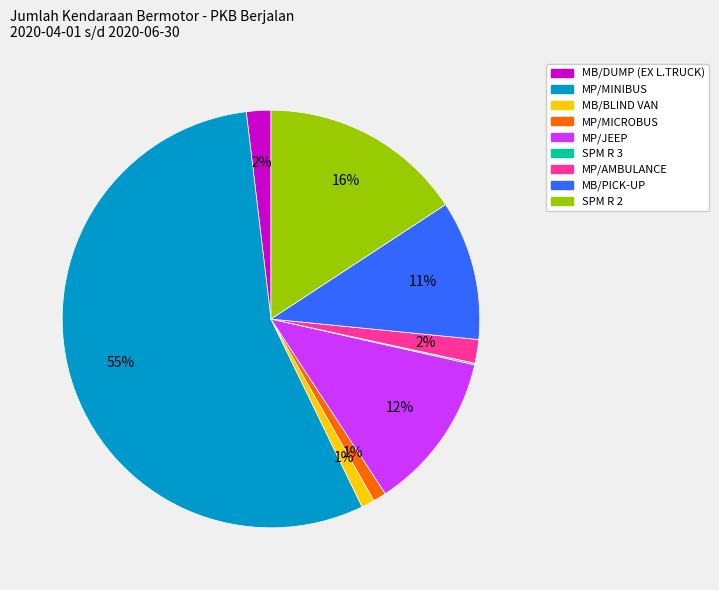

Is there any slice that represents more than half of the pie?

Yes